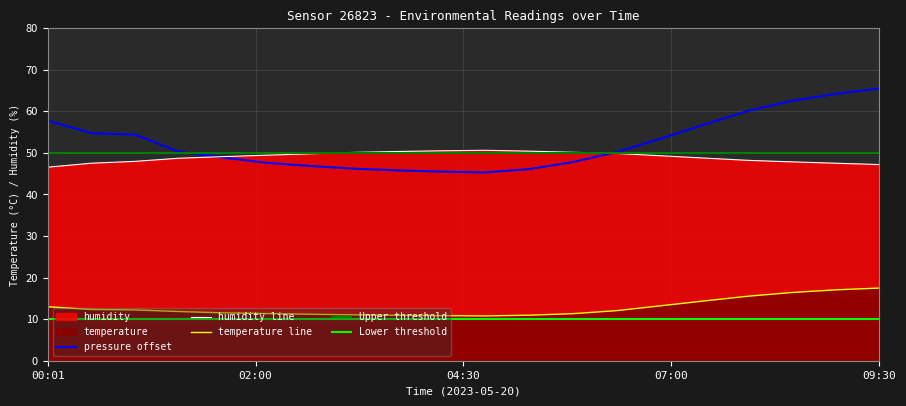

Is the value of temperature at 08:00 greater than the value of humidity at 02:30?

No